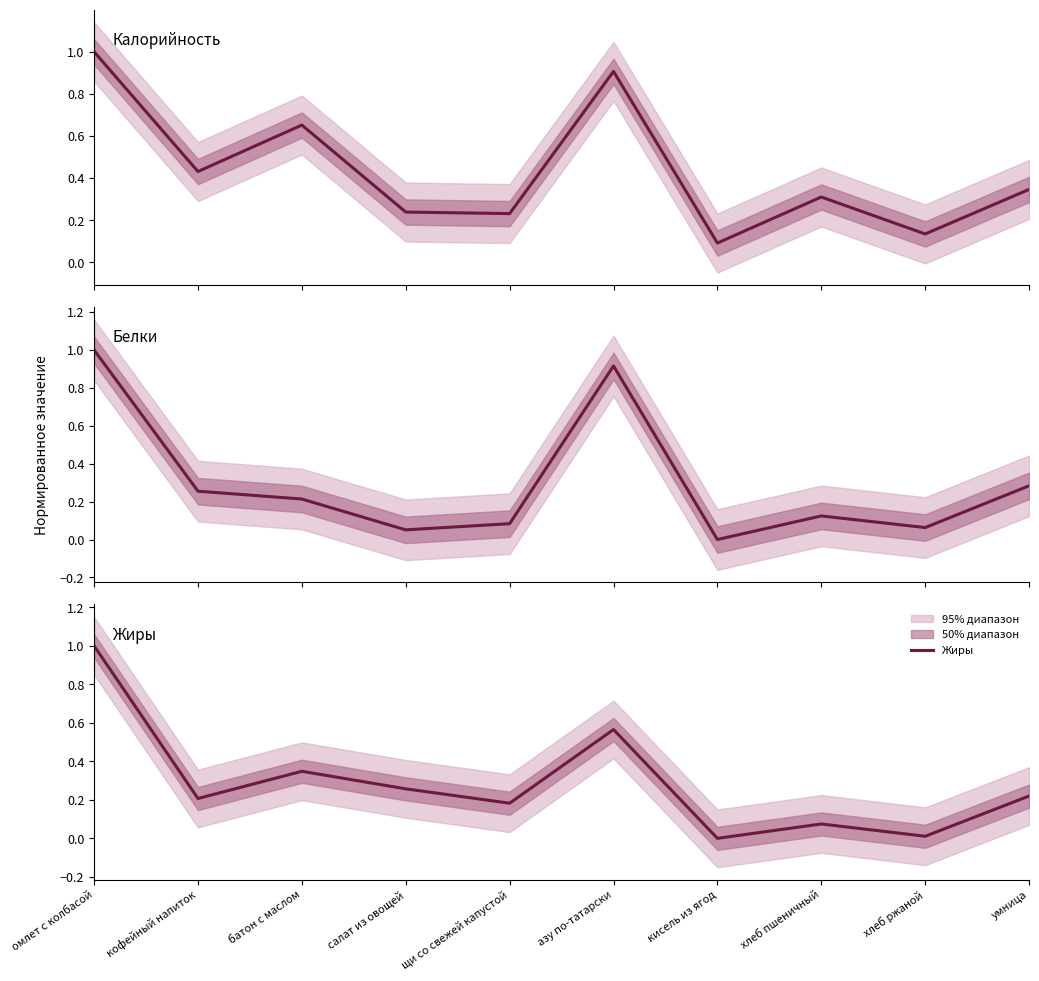

True or false: Жиры has a value of 0.4 at кофейный напиток.

False